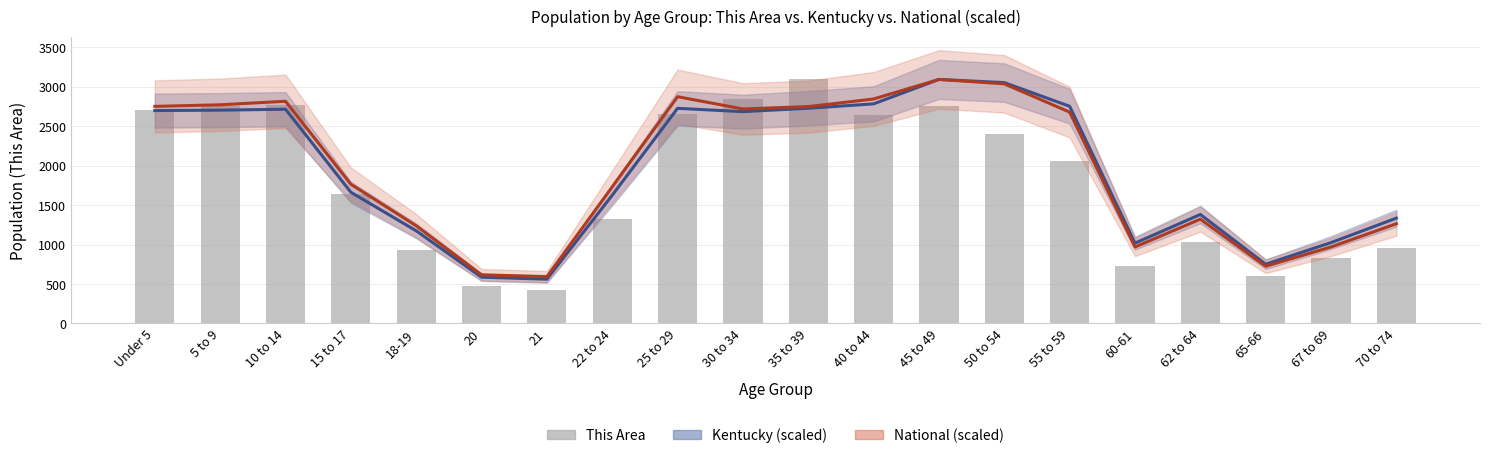

Between 60-61 and 18-19, which is larger?

18-19